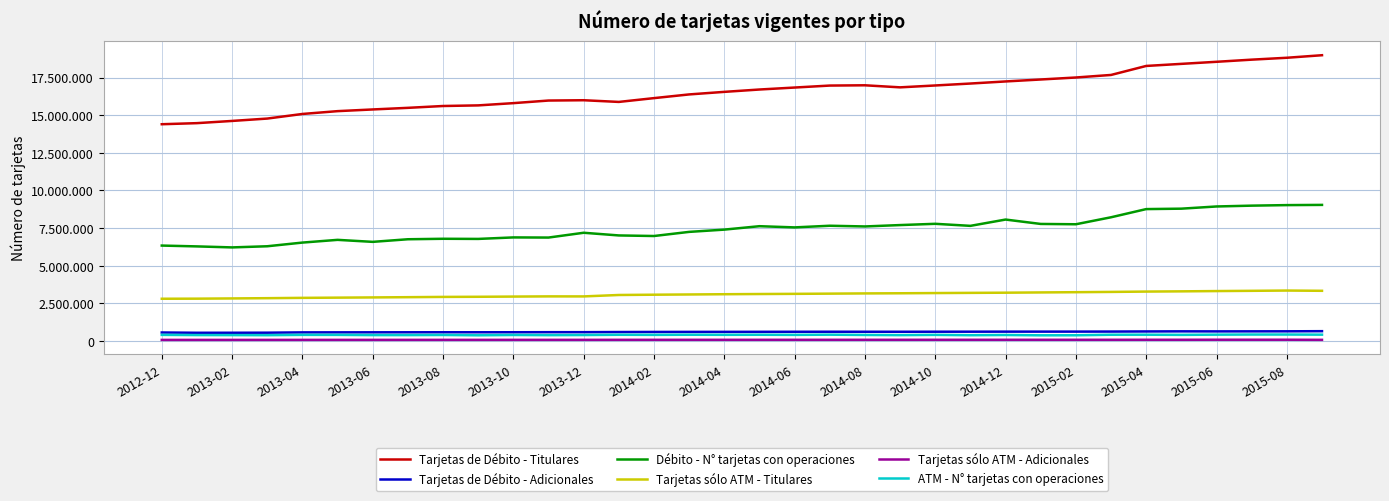

Where is the first local maximum for ATM - N° tarjetas con operaciones?

2013-04